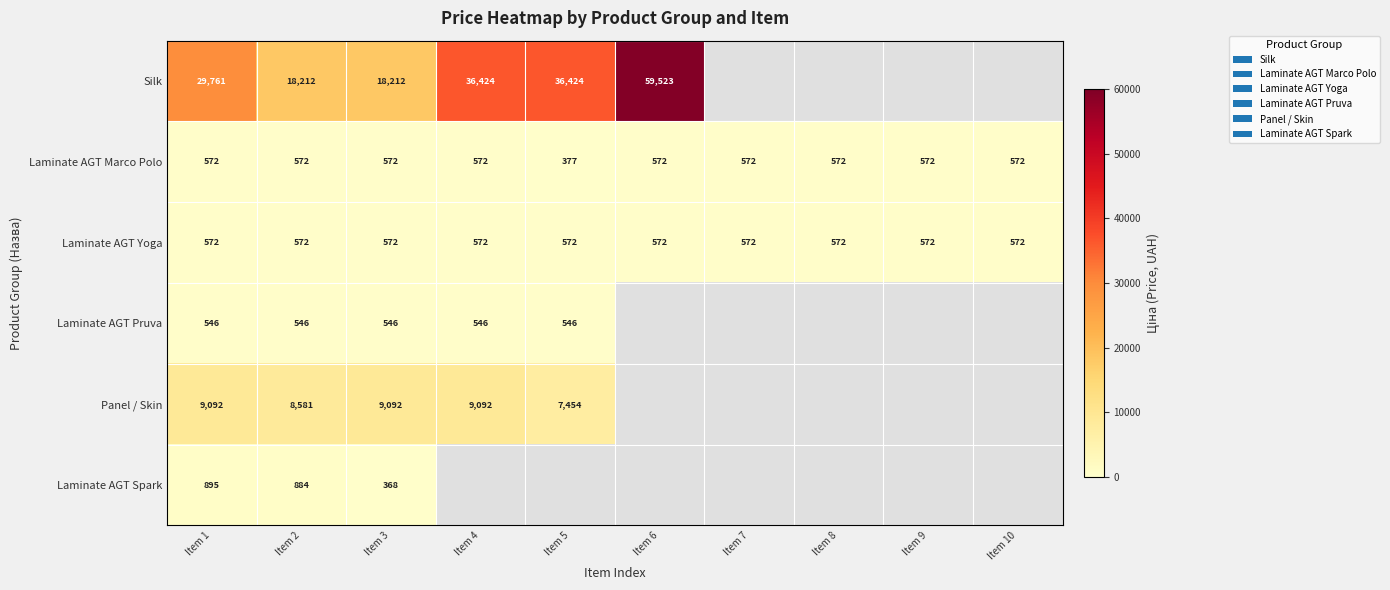

What is the maximum value shown in the chart?

59523.0